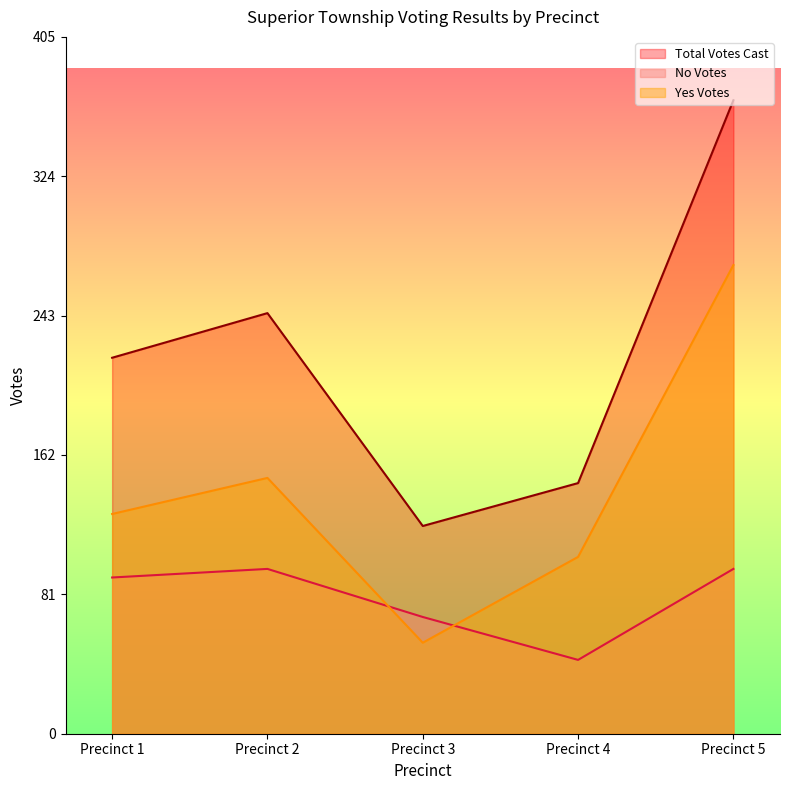

True or false: No Votes and Total Votes Cast cross at least once.

False